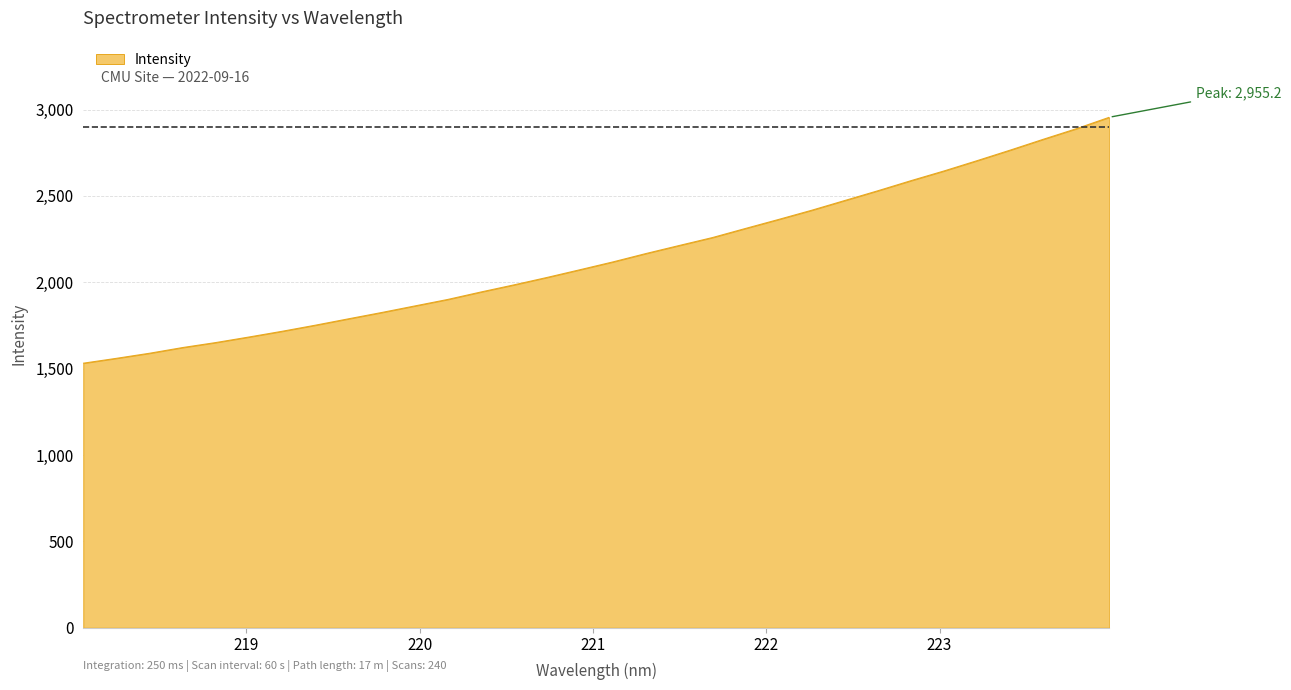

How many distinct data groups are displayed?

1